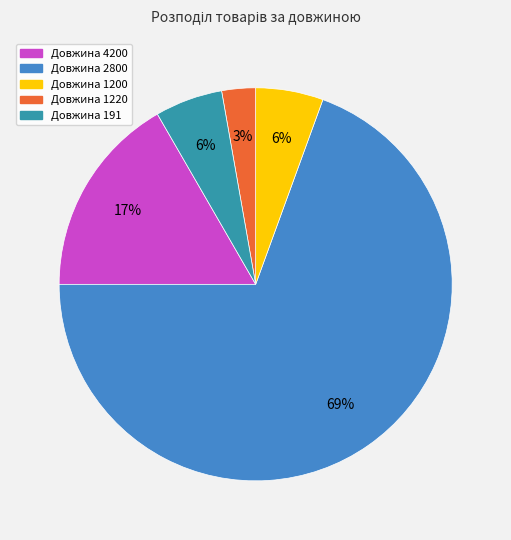

Which category accounts for the majority?

Довжина 2800